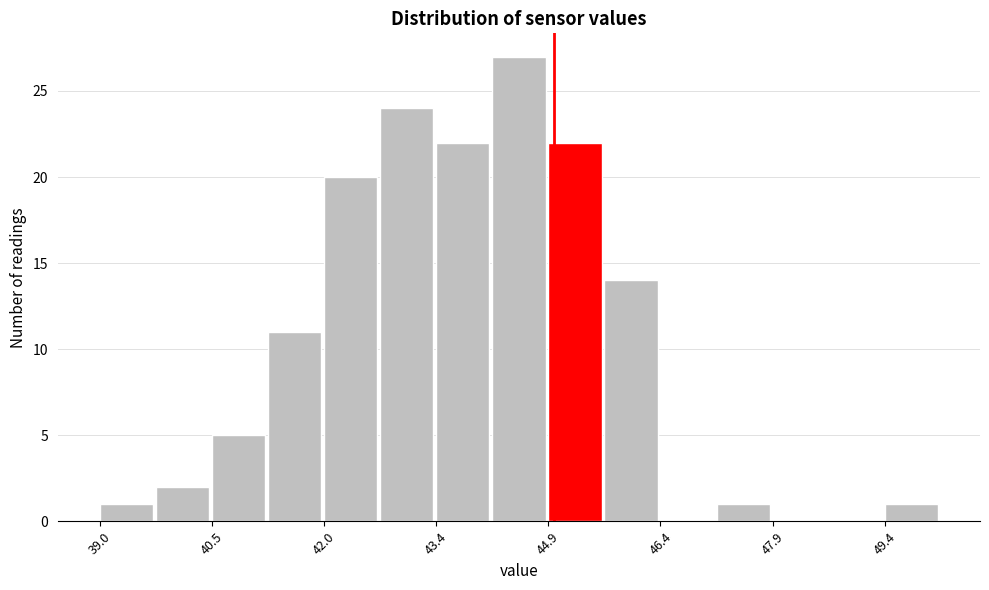

Around what value on the x-axis is the tallest bar? Give the approximate position of its centre, as read against the axis.

44.6